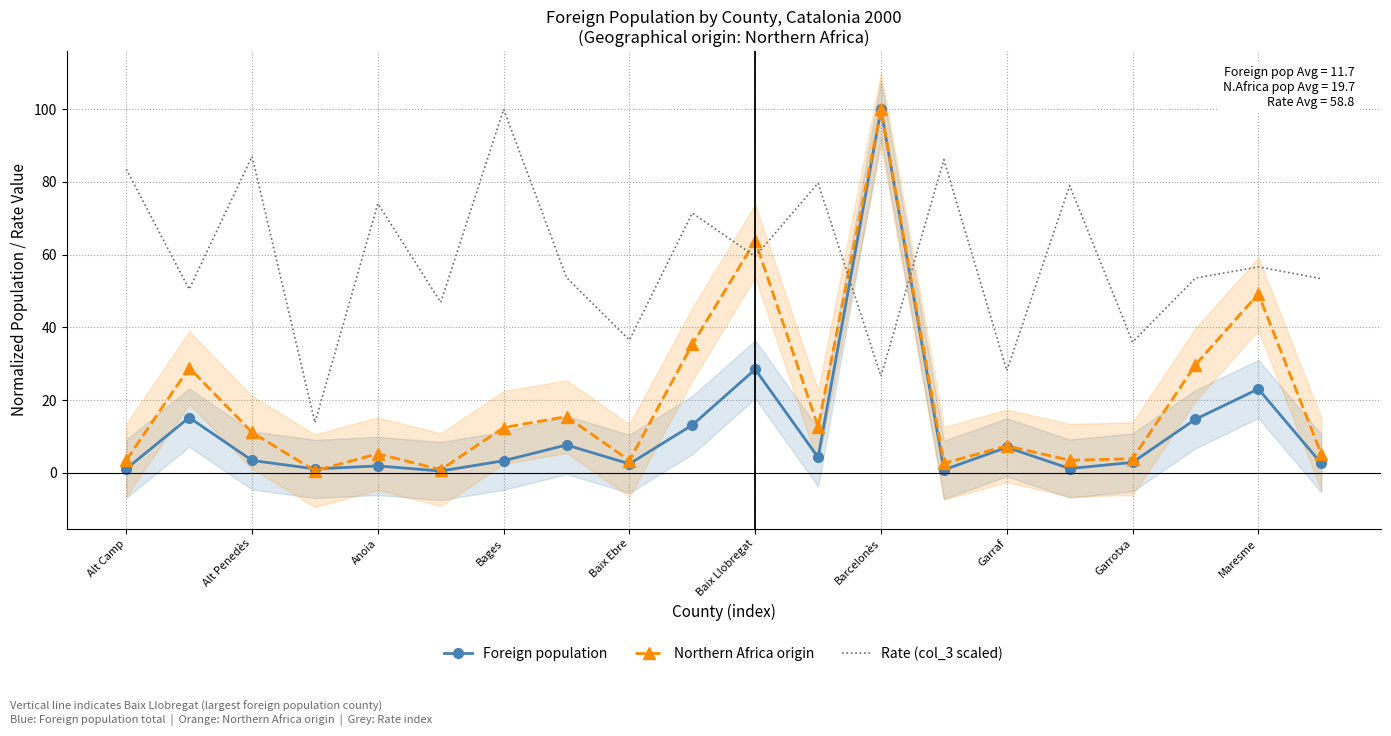

True or false: Rate (col_3 scaled) has a value of 20.1 at Baix Llobregat.

False